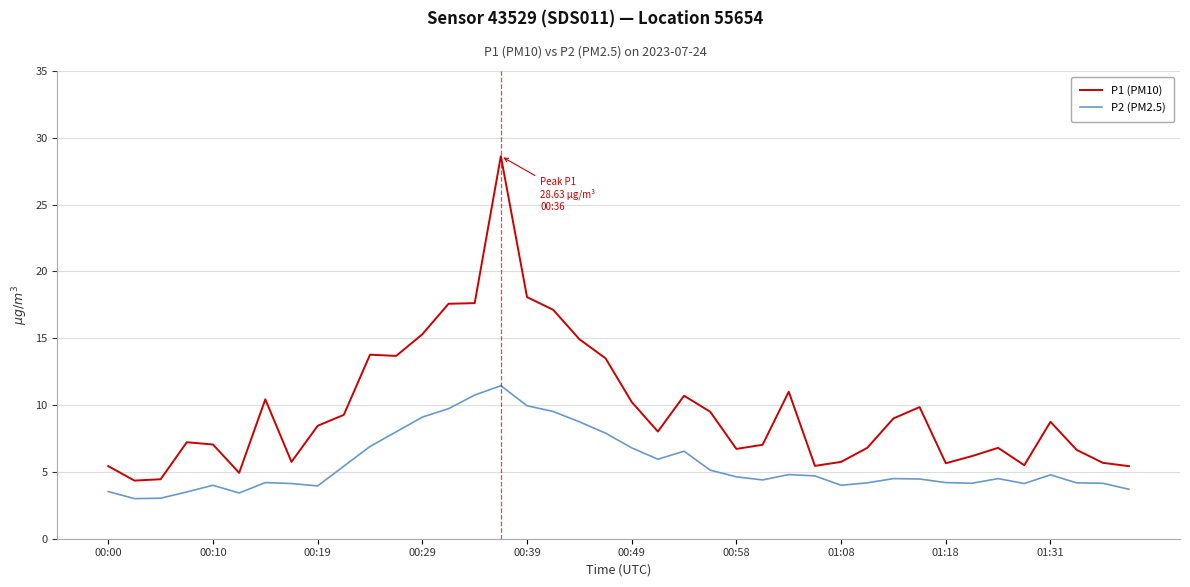

Which series has the widest spread of values?

P1 (PM10)